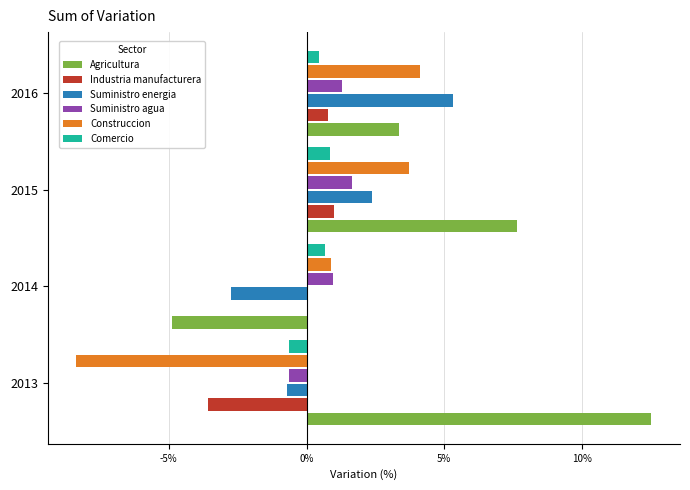

What is the highest value of the Construccion series?

4.1